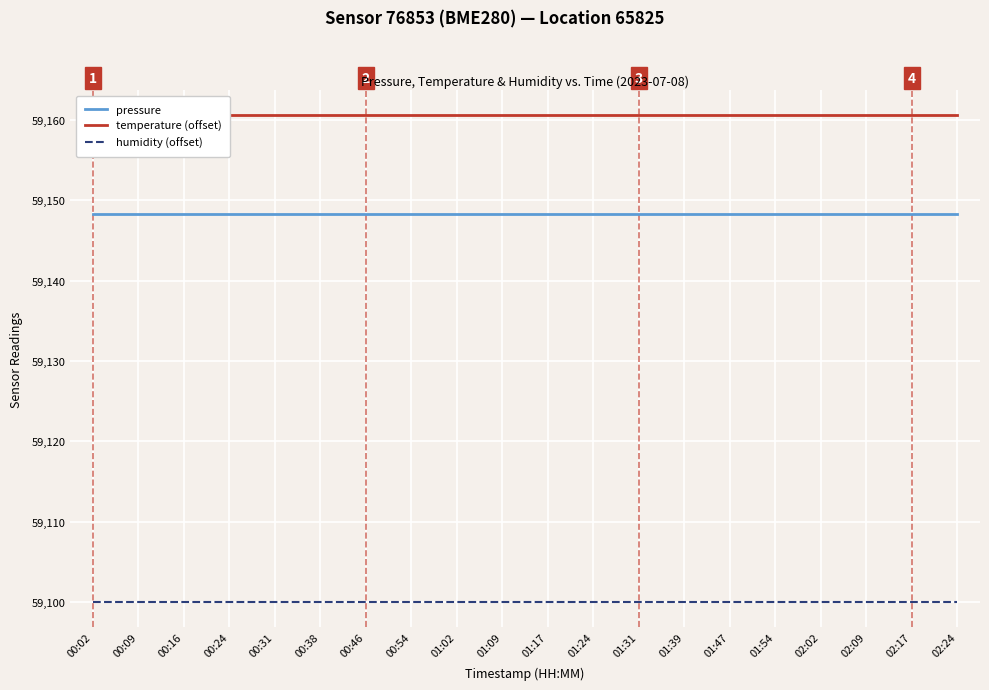

List the series in order of their overall mean, highest first.

temperature (offset), pressure, humidity (offset)